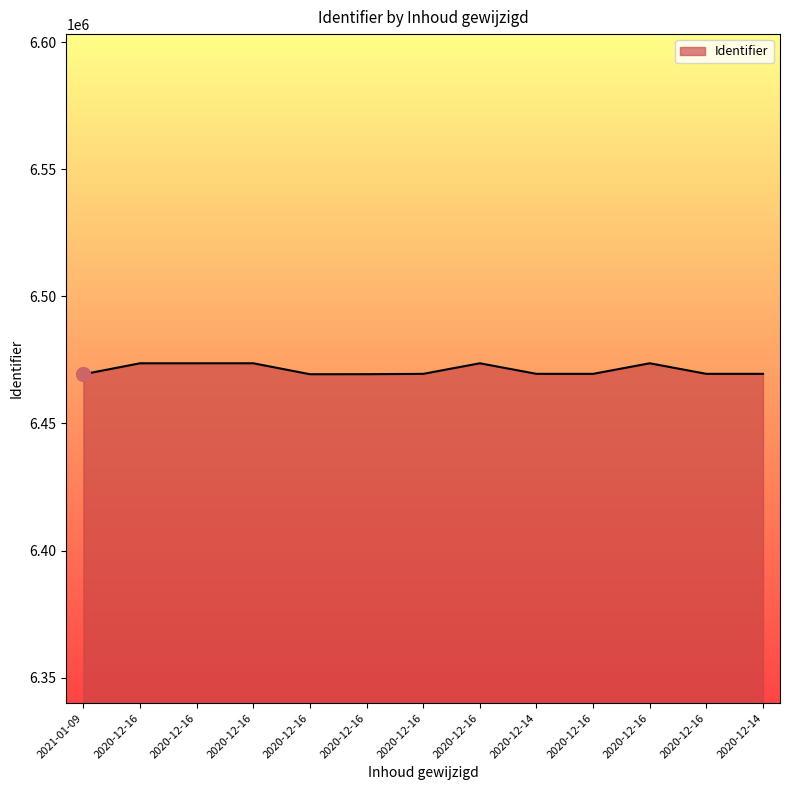

The value at 2020-12-16 is 6469519. True or false?

True